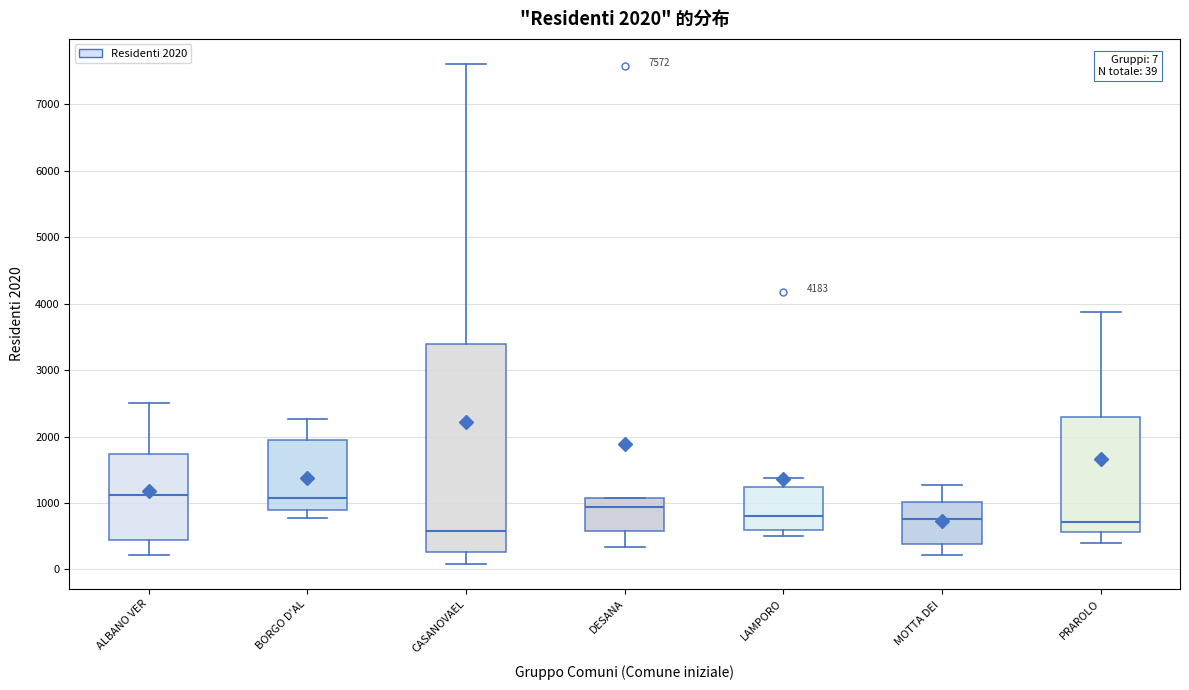

Which box is the tallest, from its lower edge to its upper edge?

CASANOVAEL